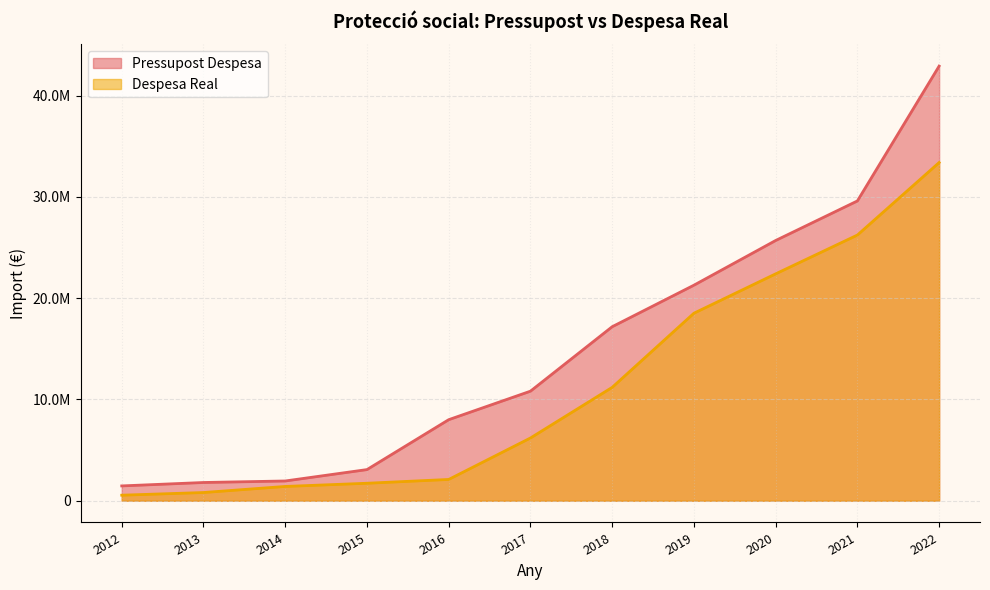

What is the difference between the Despesa Real values at 2017 and 2020?

16203176.6